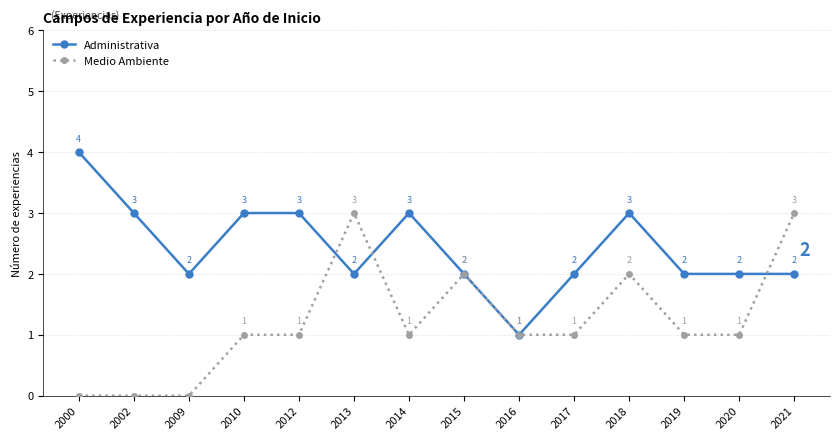

Does the chart have visible grid lines?

Yes